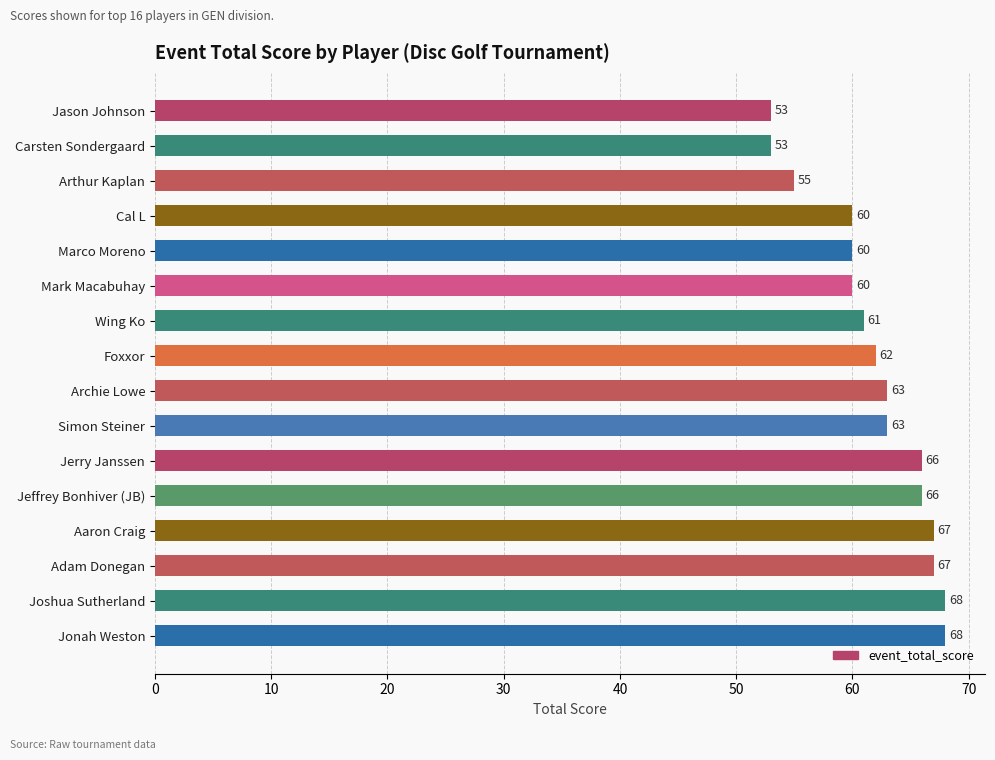

How many series are shown in this chart?

1